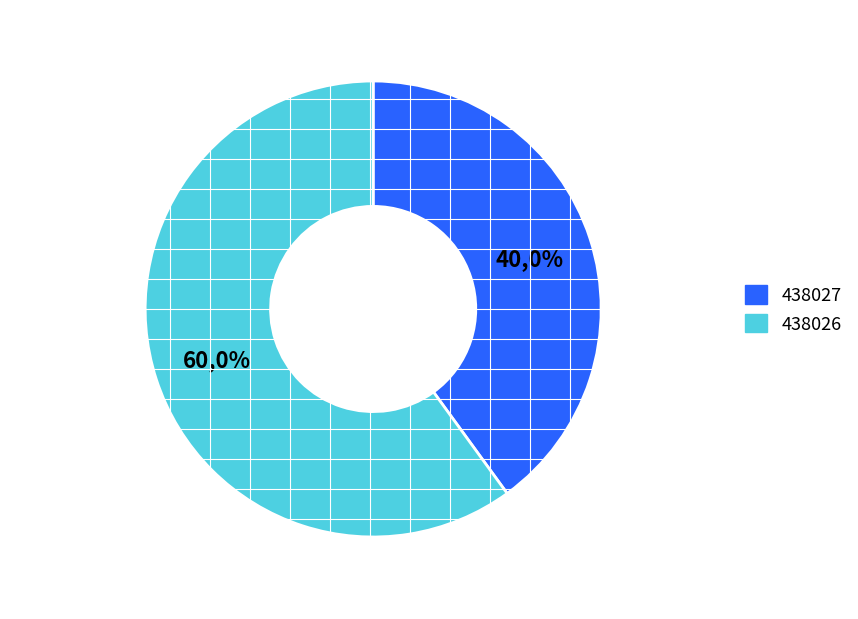

Is it true that 438027 is 40% of the pie?

True